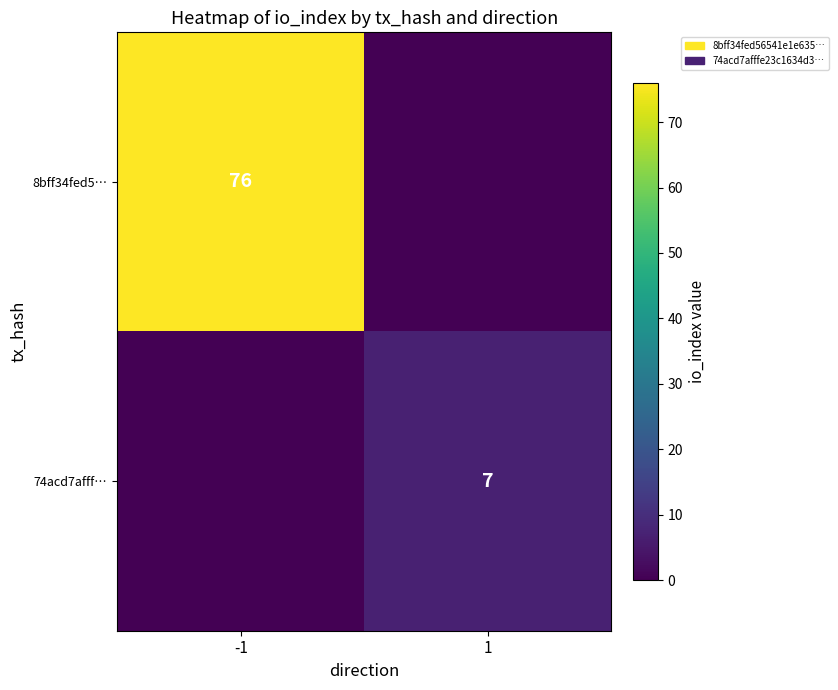

Is it true that 74acd7afff… equals 7 at 1?

True